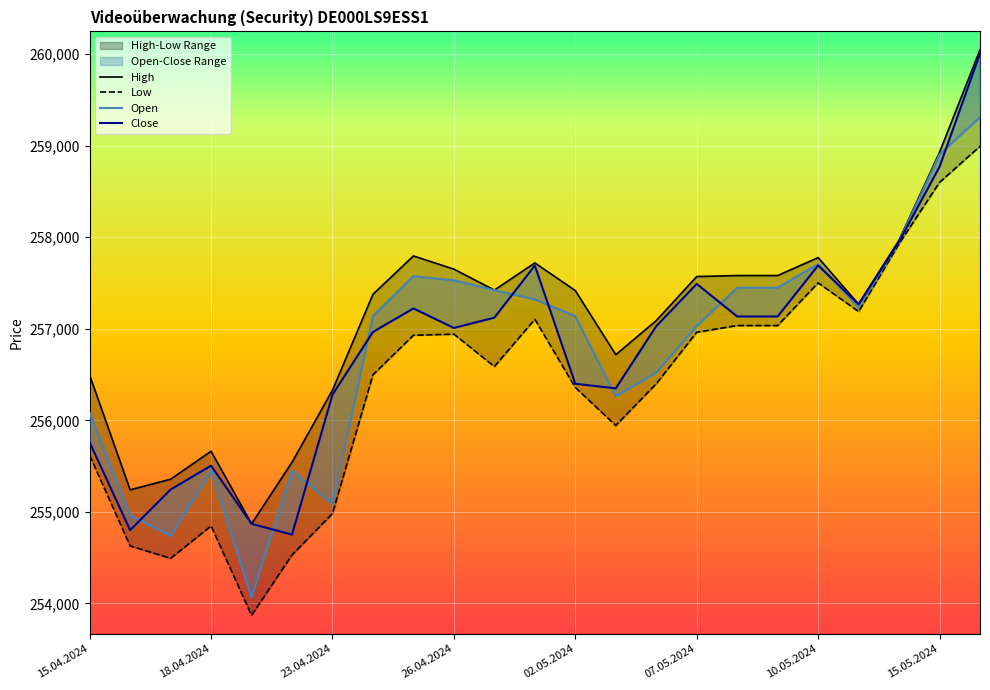

What is the difference between the second highest and minimum values in the High series?

4057